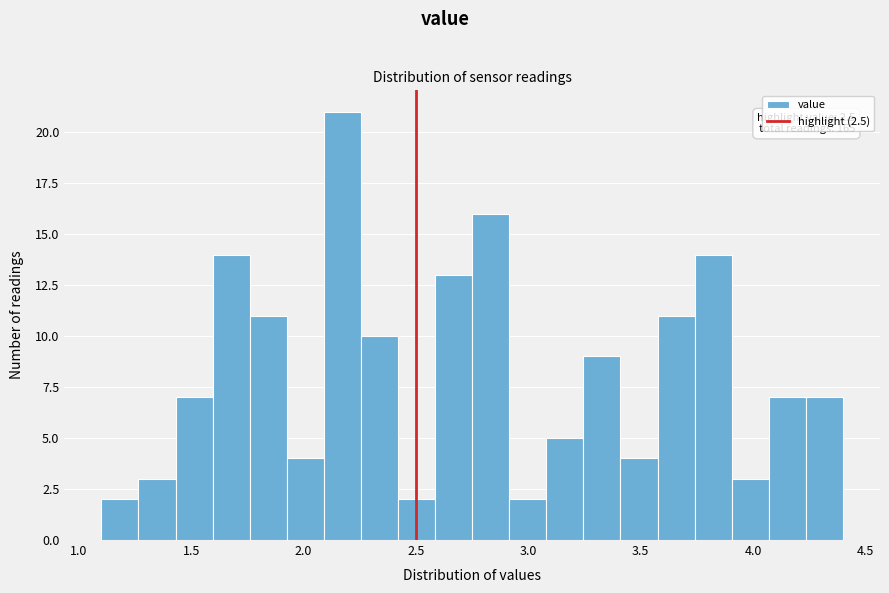

Read against the x-axis, roughly where is the centre of the tallest bar?

2.15